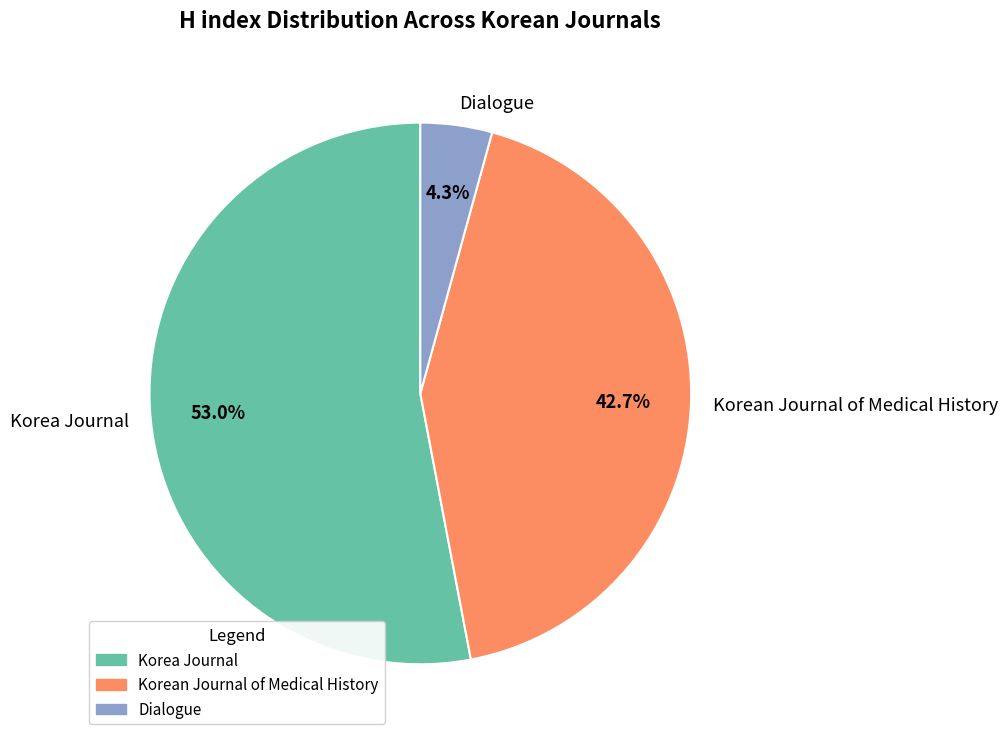

Rank the categories by value from highest to lowest.

Korea Journal, Korean Journal of Medical History, Dialogue